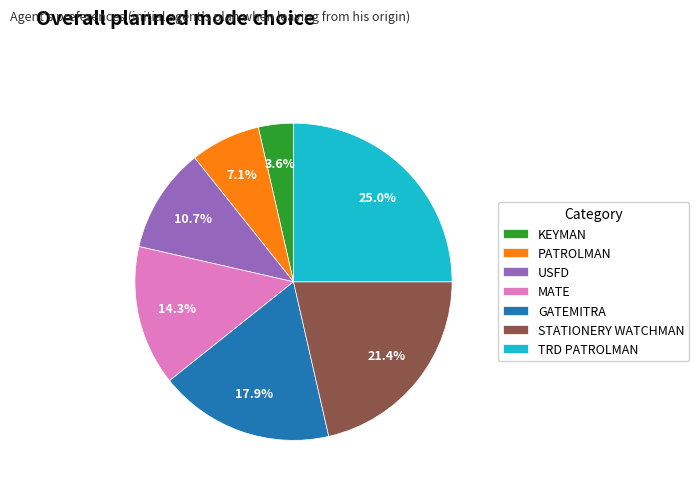

What portion of the pie excludes MATE?

85.7%